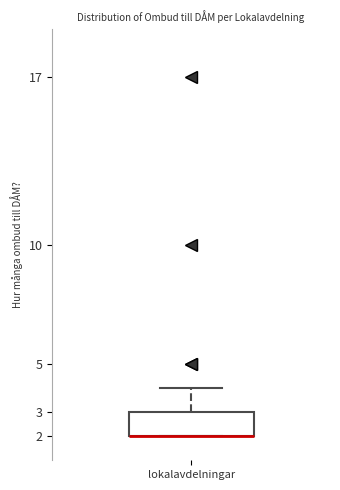

Read this box plot against the y-axis: the position of the median line, the range covered by the box, and the ends of both whiskers. The values are not printed on the chart, so give them approximately, as read against the axis.

median 2 (drawn on the box's lower edge), box 2 to 3, whiskers 2 to 4